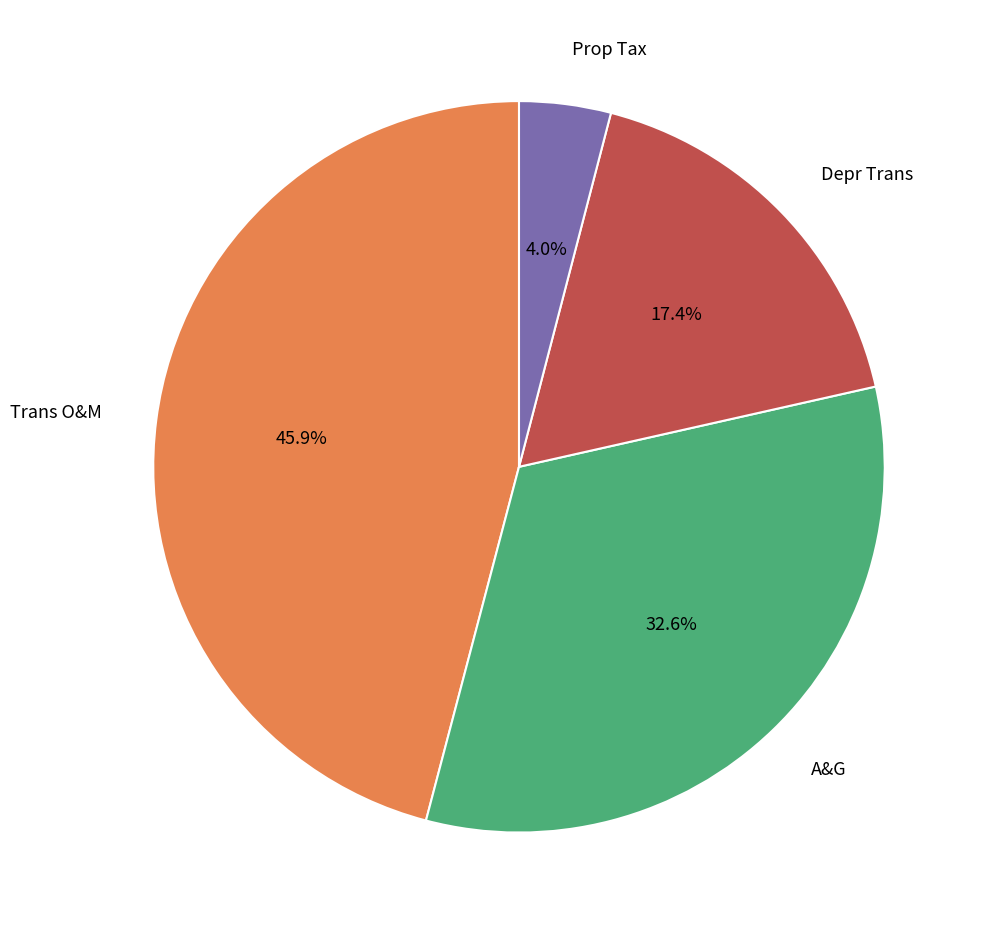

Is there any slice that represents more than half of the pie?

No